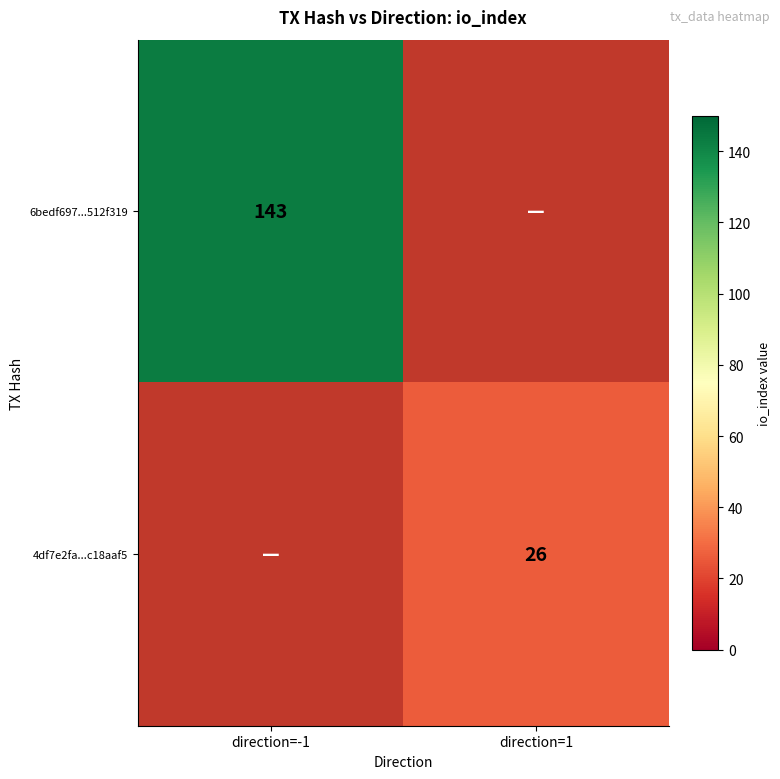

The value of 4df7e2fa...c18aaf5 at direction=1 is 26. True or false?

True